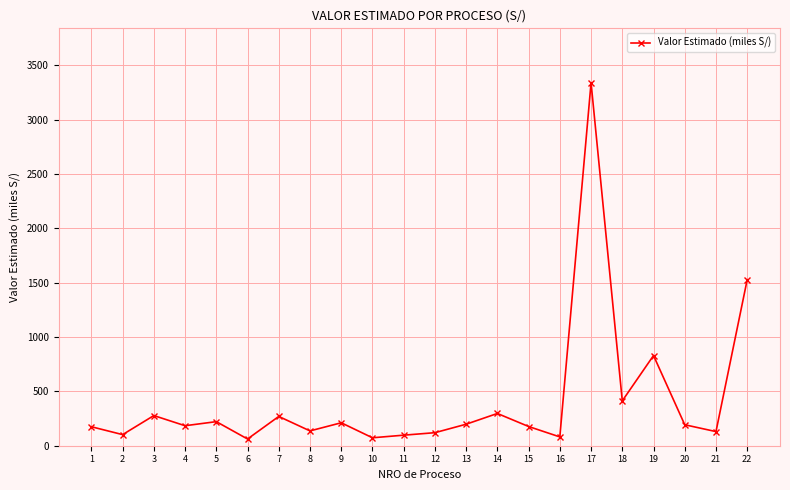

Which has a higher value, 5 or 4?

5